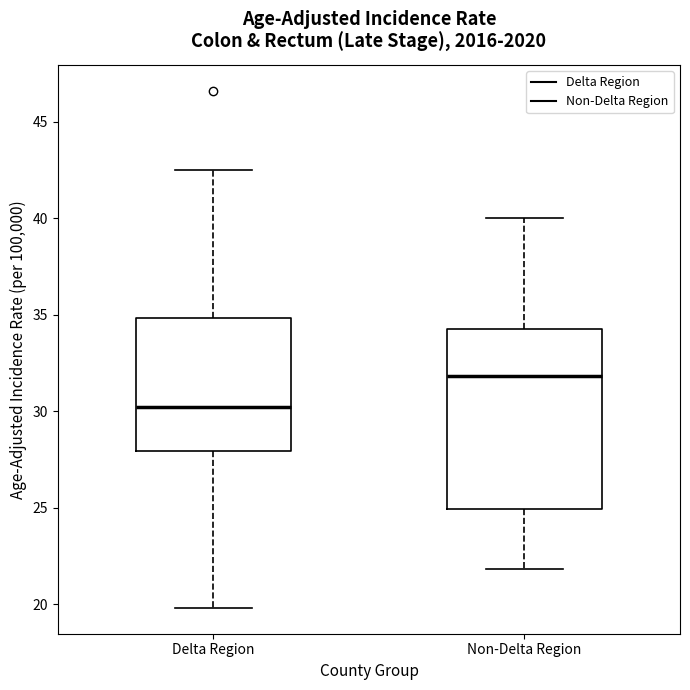

Reading left to right, read every box against the y-axis: the position of its median line, the range the box covers, and the ends of its whiskers. The values are not printed on the chart, so give them approximately, as read against the axis.

Delta Region: median 30.0, box 28.0 to 35.0, whiskers 20.0 to 42.5
Non-Delta Region: median 32.0, box 25.0 to 34.5, whiskers 22.0 to 40.0